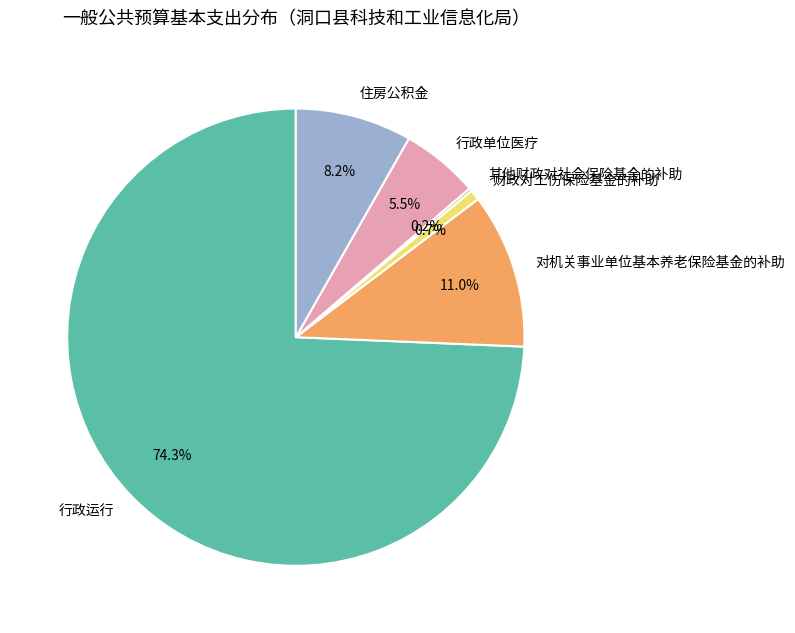

Which category has the biggest portion of the pie?

行政运行